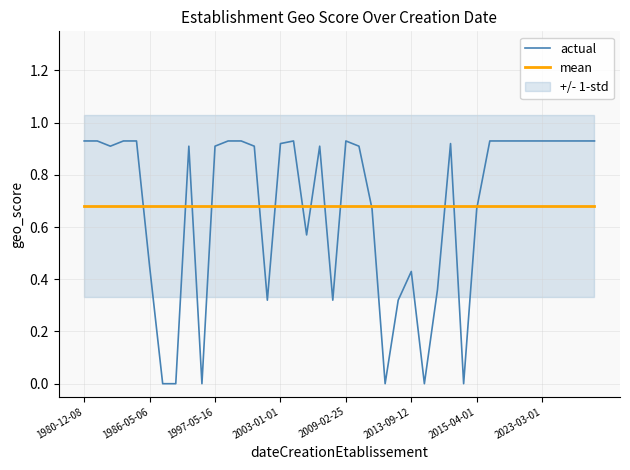

List the series in order of their peak value, lowest first.

mean, actual